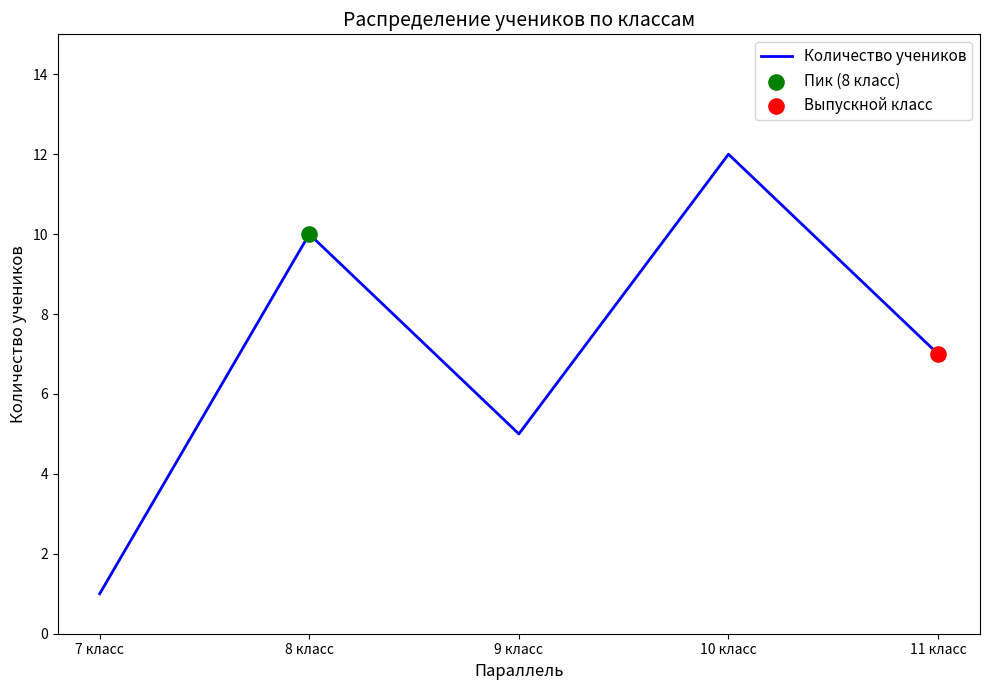

What is the ratio of the value at 10 класс to the value at 9 класс?

2.4